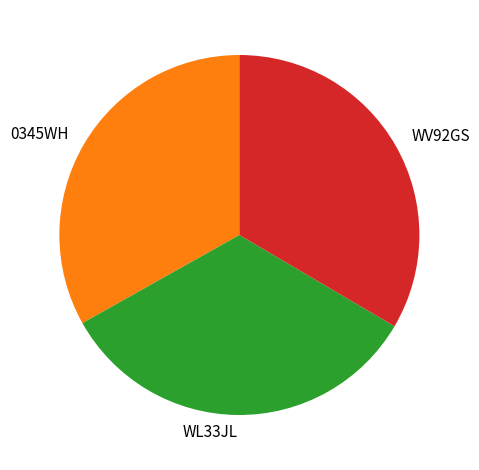

Approximately how many times larger is the value at WL33JL compared to 0345WH?

1.0